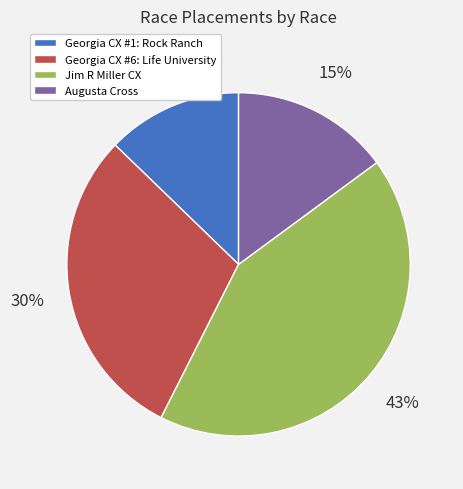

What is the largest slice in the pie chart?

Jim R Miller CX